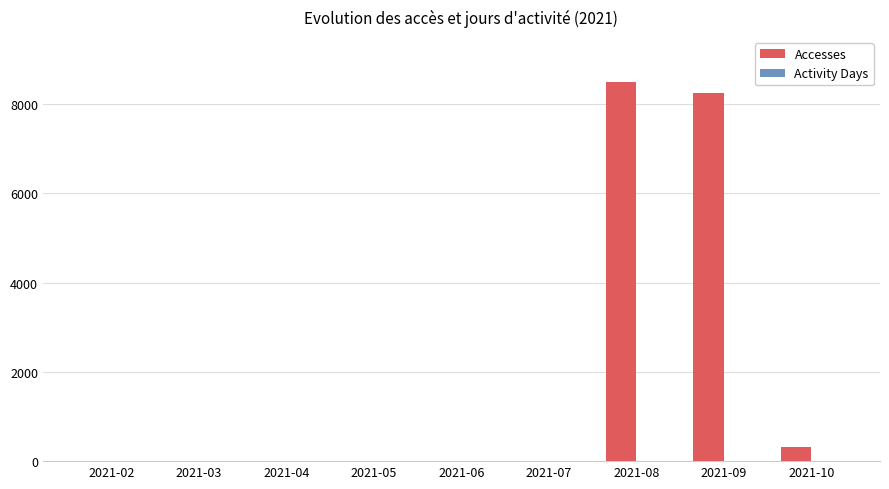

What is the maximum value shown in the chart?

8491